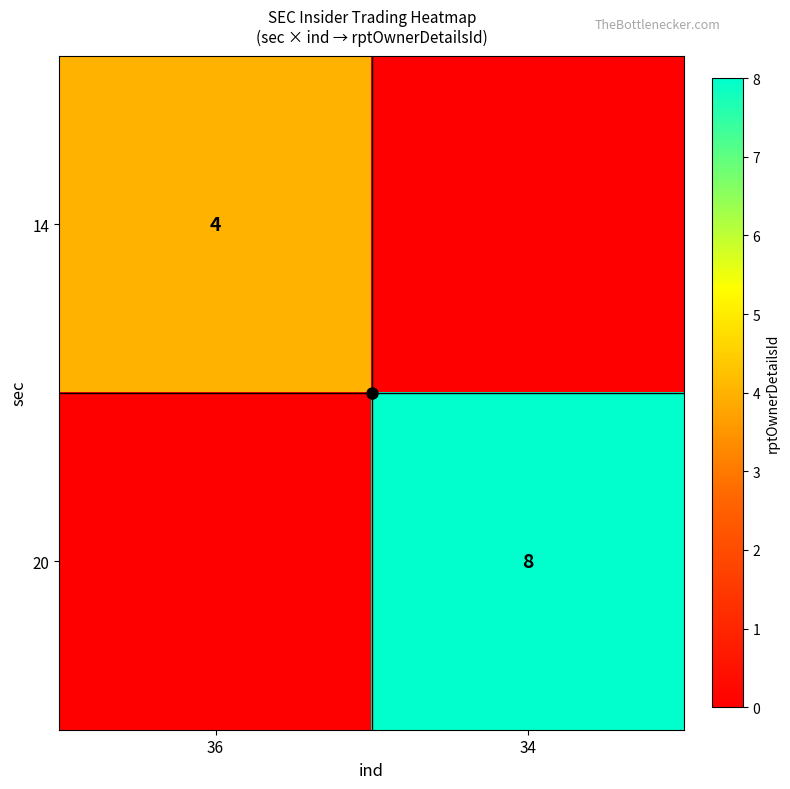

True or false: 20 has a value of 14 at 34.

False